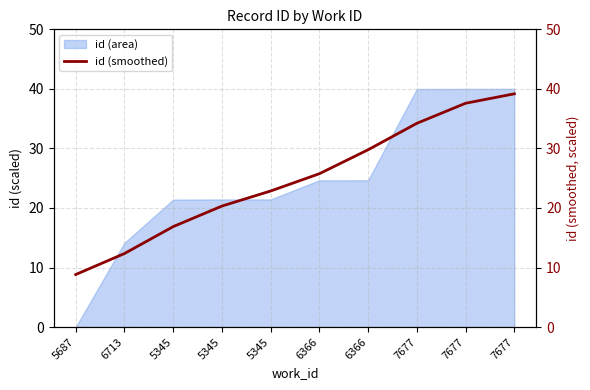

What is the sum of the values at 5345 and 7677?

56.0